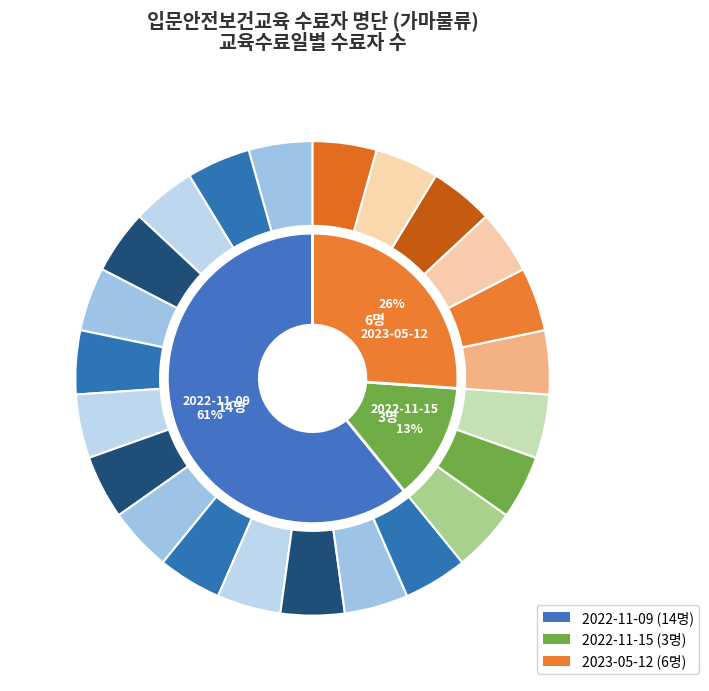

To the nearest percent, what portion does 2023-05-12 represent?

26%